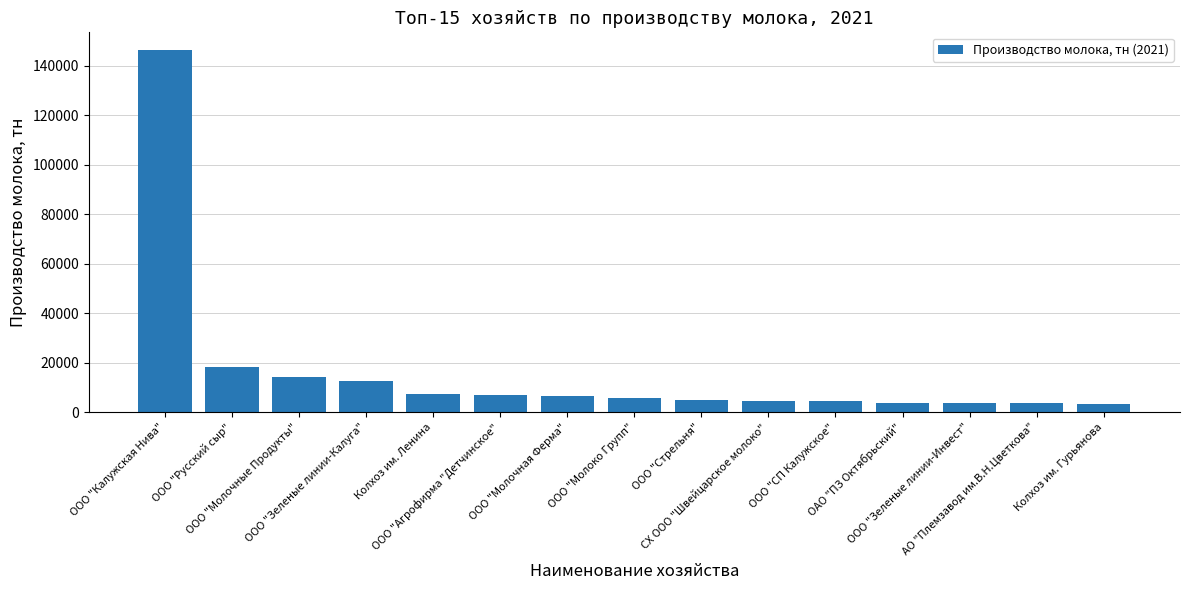

What value does the data have at ООО "Зеленые линии-Инвест"?

3669.4